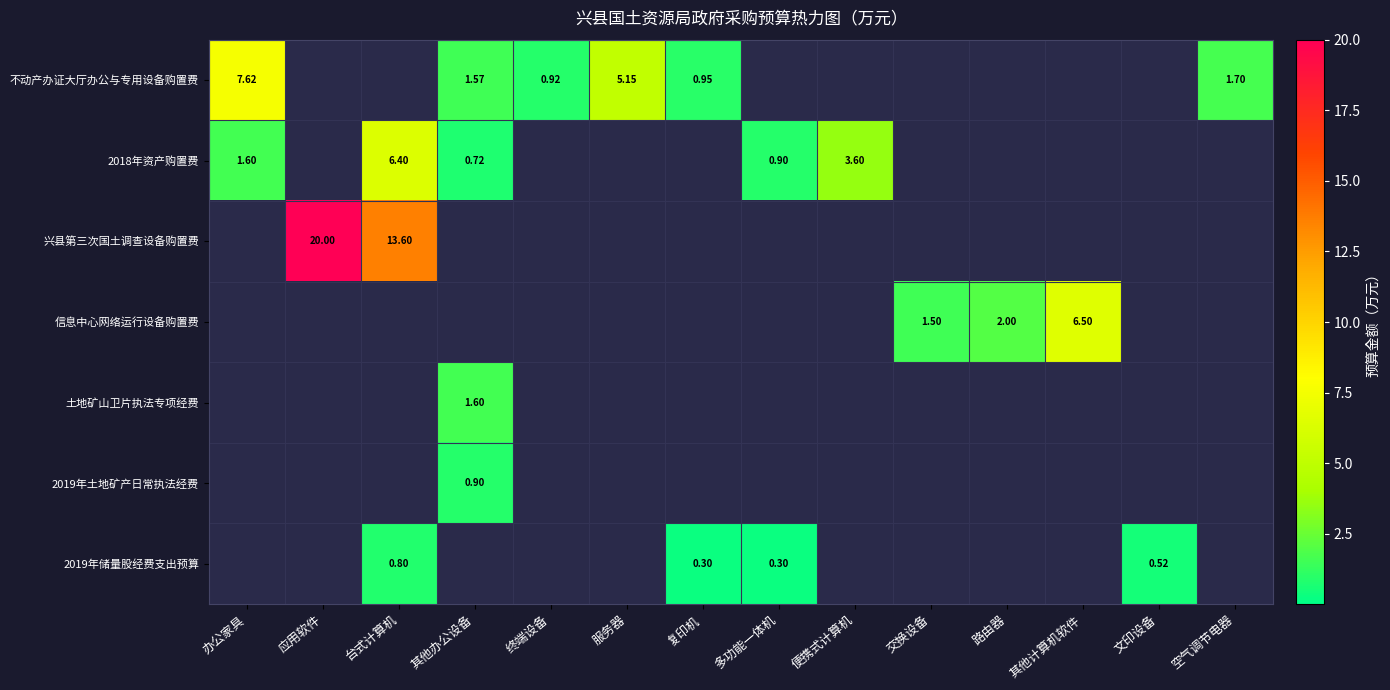

What value does the 土地矿山卫片执法专项经费 series have at 其他办公设备?

1.6